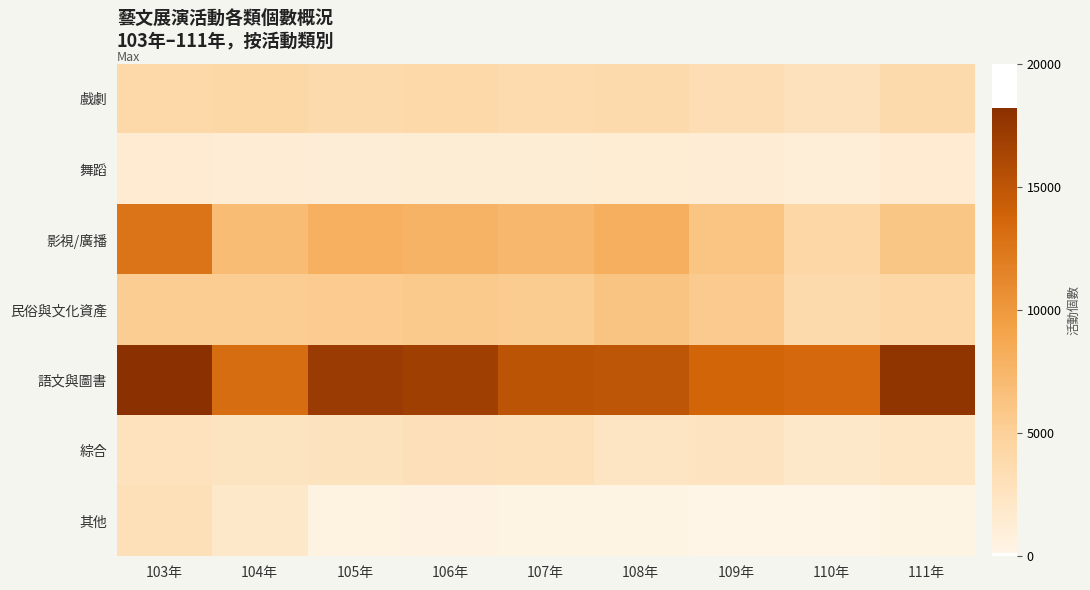

Reading right to left, extract all data points from this chart.

戲劇: 111年=3879	110年=2829	109年=3321	108年=3791	107年=3779	106年=4121	105年=3859	104年=4206	103年=4013
舞蹈: 111年=1445	110年=1016	109年=1250	108年=1334	107年=1207	106年=1223	105年=1137	104年=1285	103年=1418
影視/廣播: 111年=6013	110年=4347	109年=6142	108年=8051	107年=7336	106年=7685	105年=7984	104年=6910	103年=12569
民俗與文化資產: 111年=4345	110年=3884	109年=5605	108年=6200	107年=5455	106年=5629	105年=5517	104年=5409	103年=5411
語文與圖書: 111年=17795	110年=13512	109年=13726	108年=14994	107年=15145	106年=16878	105年=17226	104年=13163	103年=18191
綜合: 111年=2363	110年=1931	109年=2574	108年=2406	107年=3033	106年=2985	105年=2713	104年=2488	103年=2747
其他: 111年=201	110年=118	109年=179	108年=201	107年=232	106年=354	105年=420	104年=1891	103年=3061